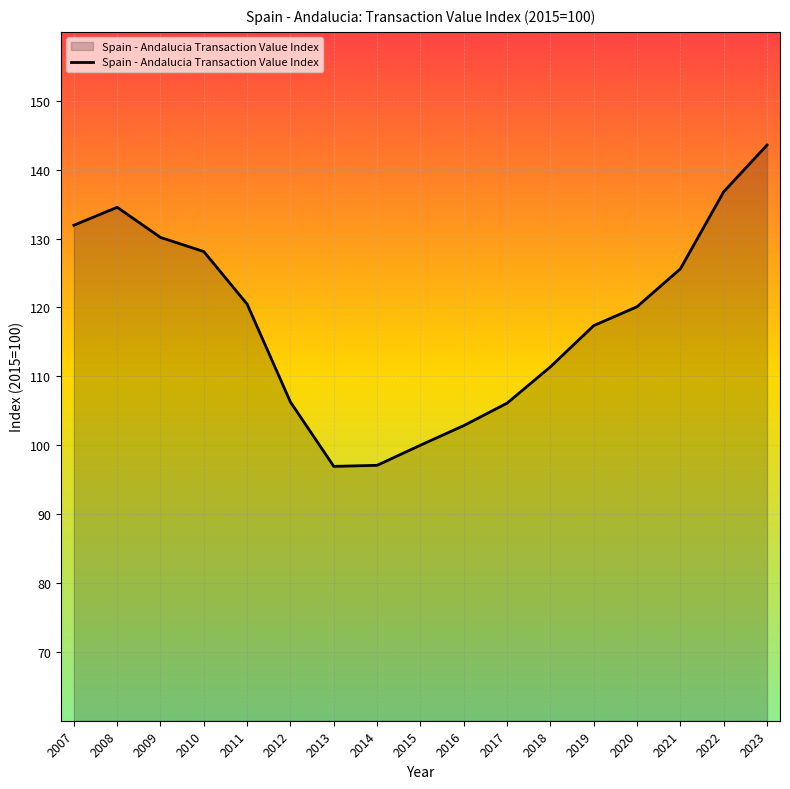

Which has a higher value, 2013 or 2007?

2007